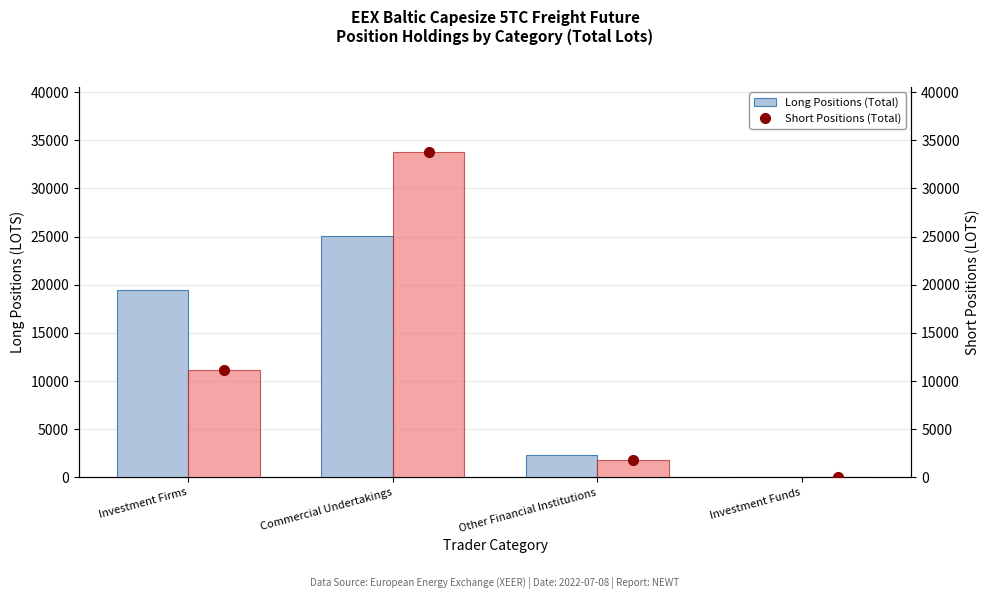

What is the greatest value displayed?

33793.2